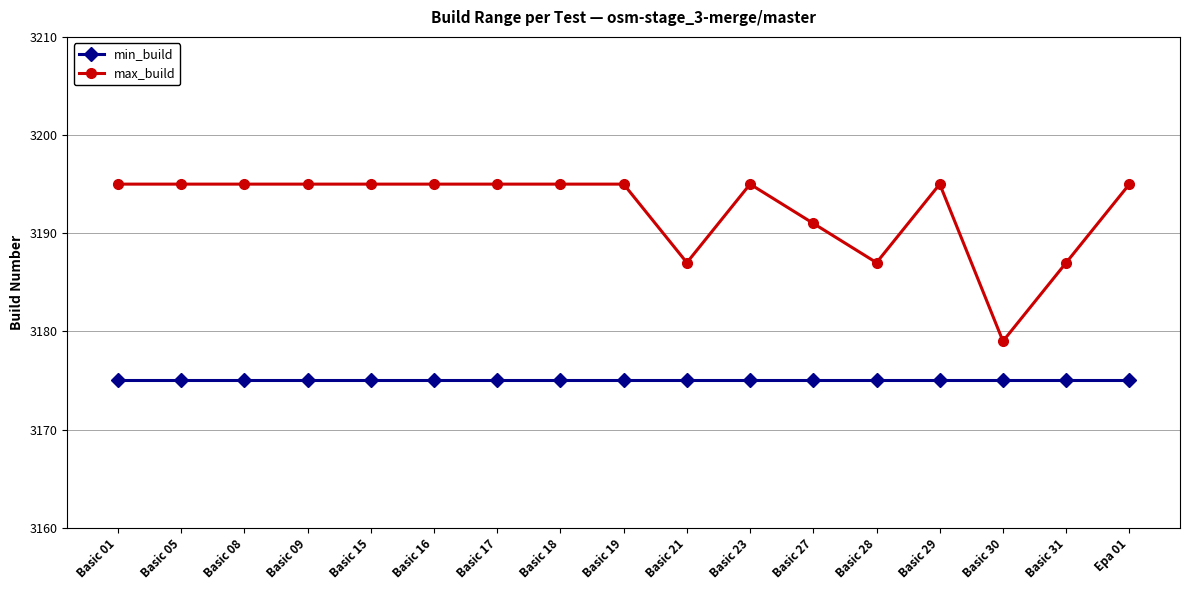

Reading right to left, list all the values displayed in this chart.

min_build: Epa 01=3175	Basic 31=3175	Basic 30=3175	Basic 29=3175	Basic 28=3175	Basic 27=3175	Basic 23=3175	Basic 21=3175	Basic 19=3175	Basic 18=3175	Basic 17=3175	Basic 16=3175	Basic 15=3175	Basic 09=3175	Basic 08=3175	Basic 05=3175	Basic 01=3175
max_build: Epa 01=3195	Basic 31=3187	Basic 30=3179	Basic 29=3195	Basic 28=3187	Basic 27=3191	Basic 23=3195	Basic 21=3187	Basic 19=3195	Basic 18=3195	Basic 17=3195	Basic 16=3195	Basic 15=3195	Basic 09=3195	Basic 08=3195	Basic 05=3195	Basic 01=3195